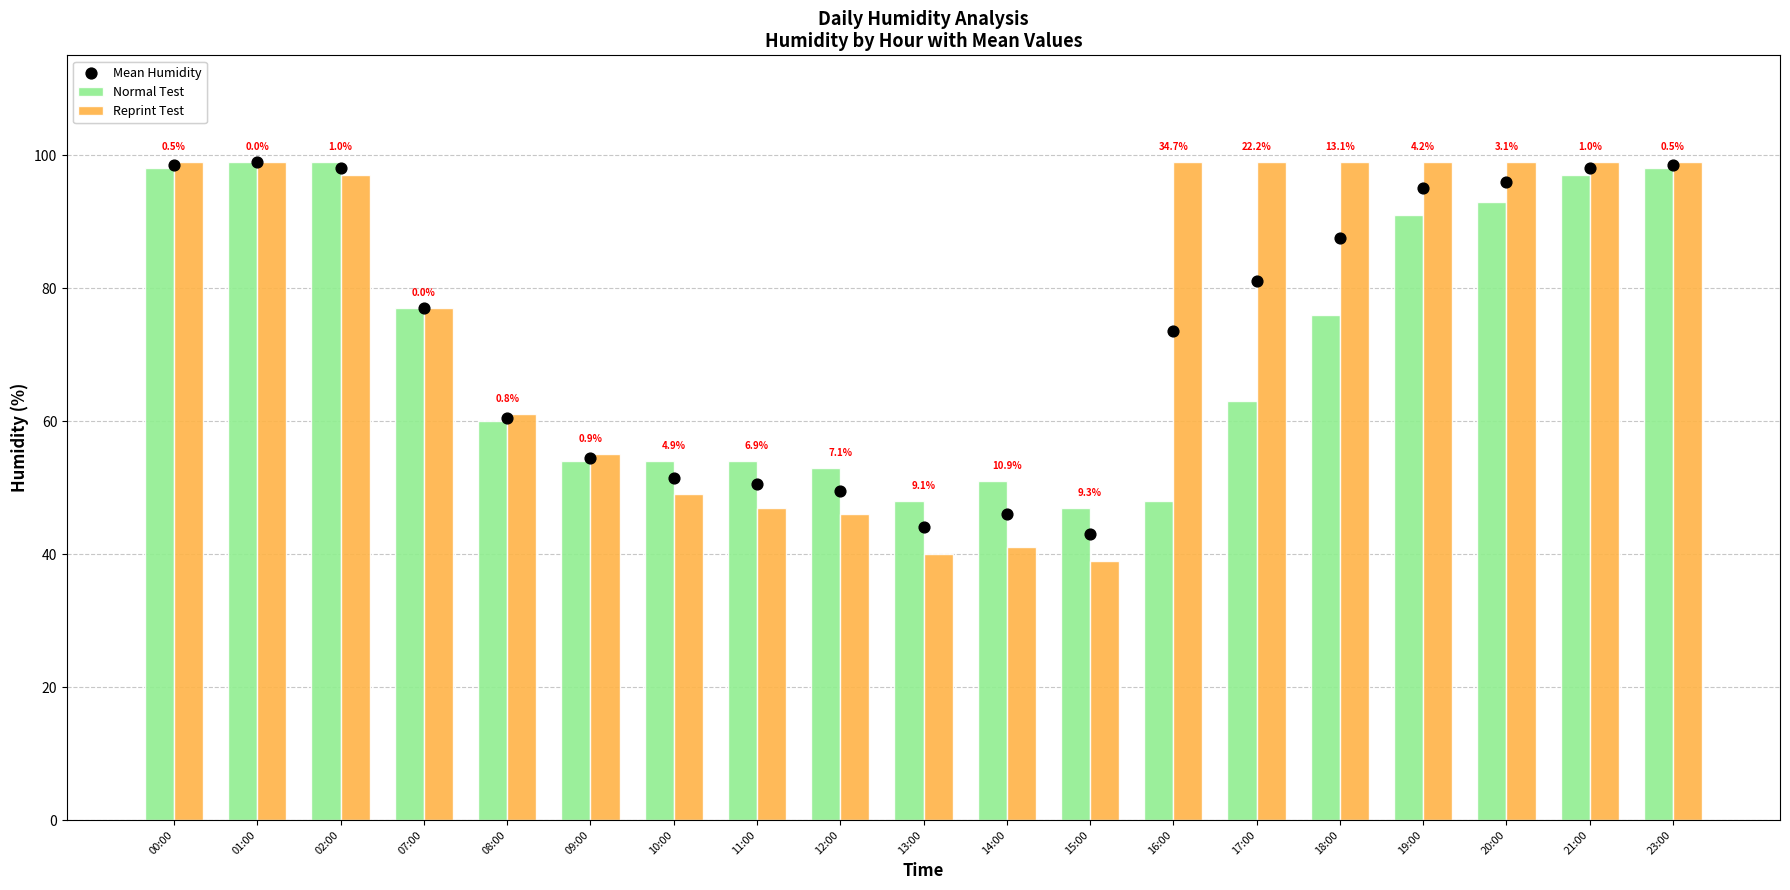

Which series has the largest Y range (max minus min)?

Reprint Test